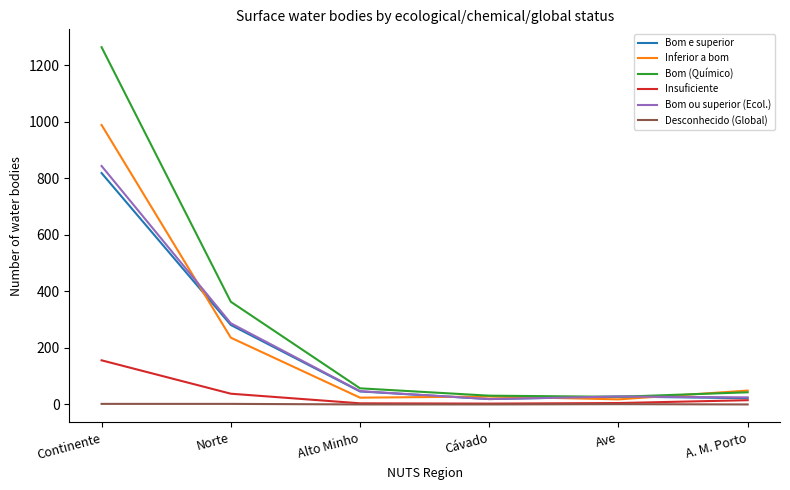

Which series has the largest total across all categories?

Bom (Químico)